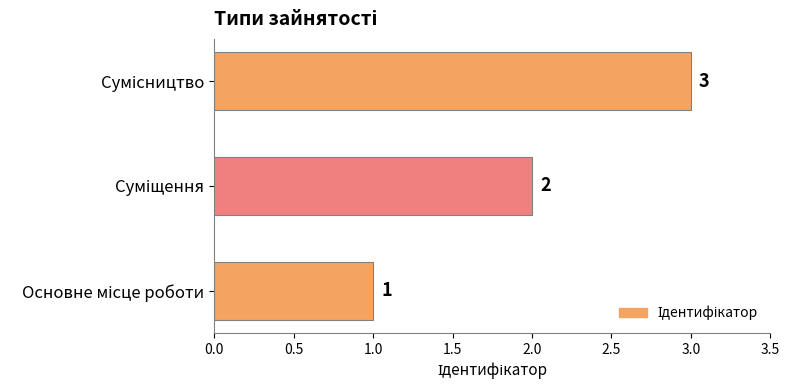

Count the values in the range 1 to 3.

3